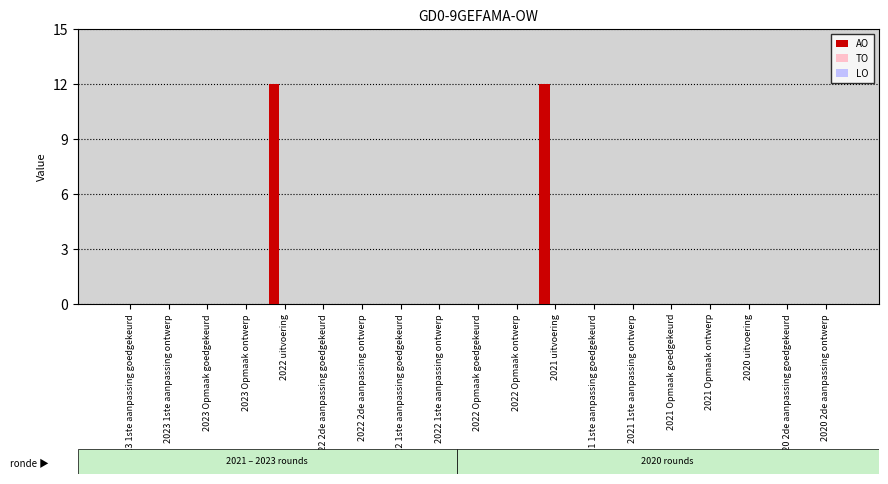

What is the maximum value shown in the chart?

12